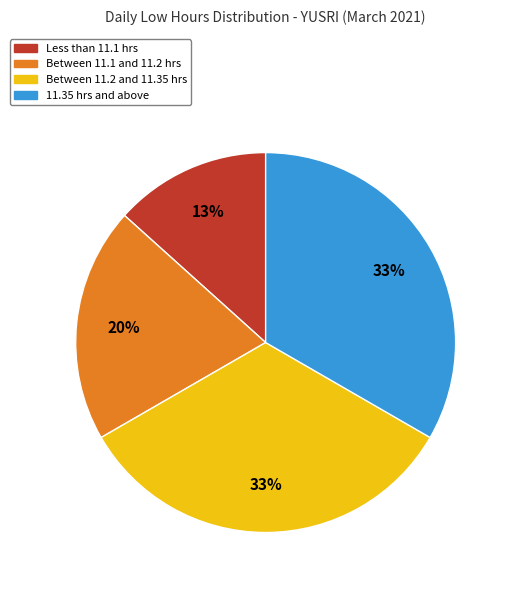

Which slice is the smallest?

Less than 11.1 hrs